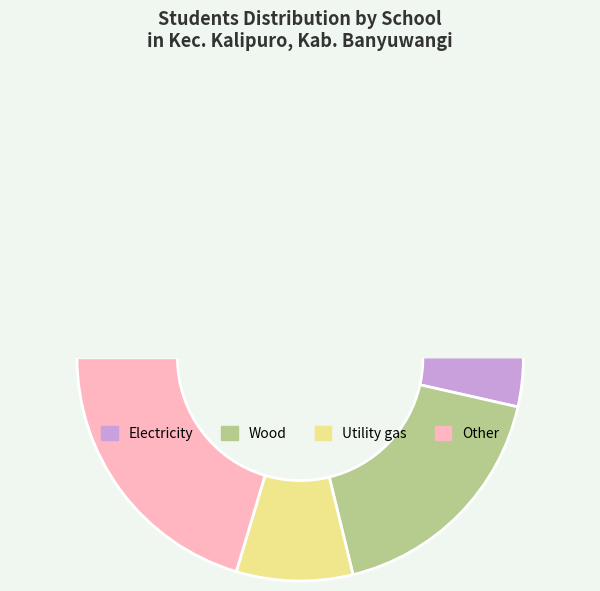

True or false: SD NEGERI 7 KETAPANG accounts for 25% of the total.

False